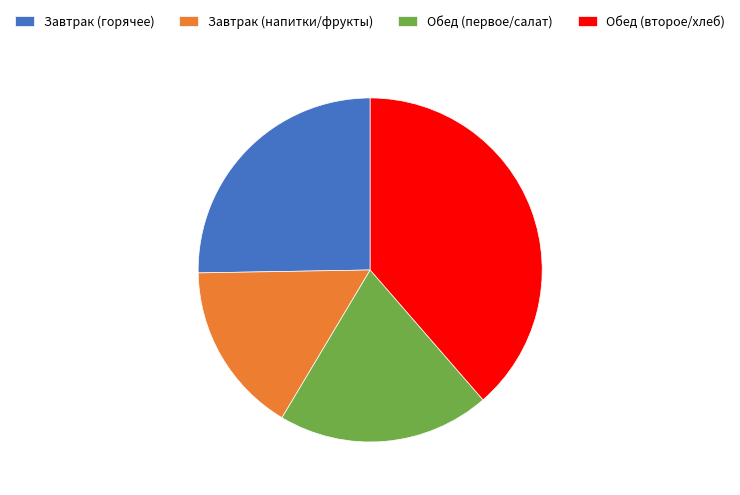

The Завтрак (напитки/фрукты) slice represents 16% of the pie. True or false?

True